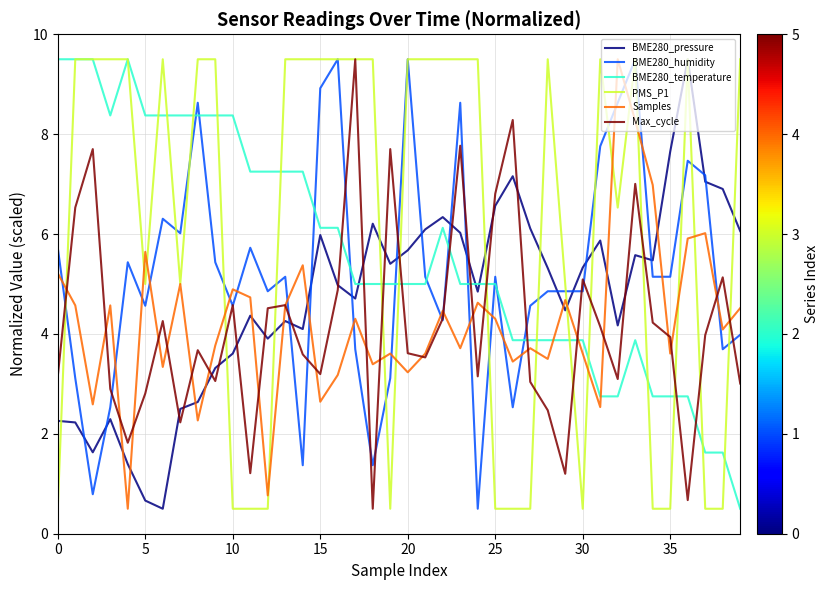

True or false: BME280_humidity and Samples cross at least once.

True